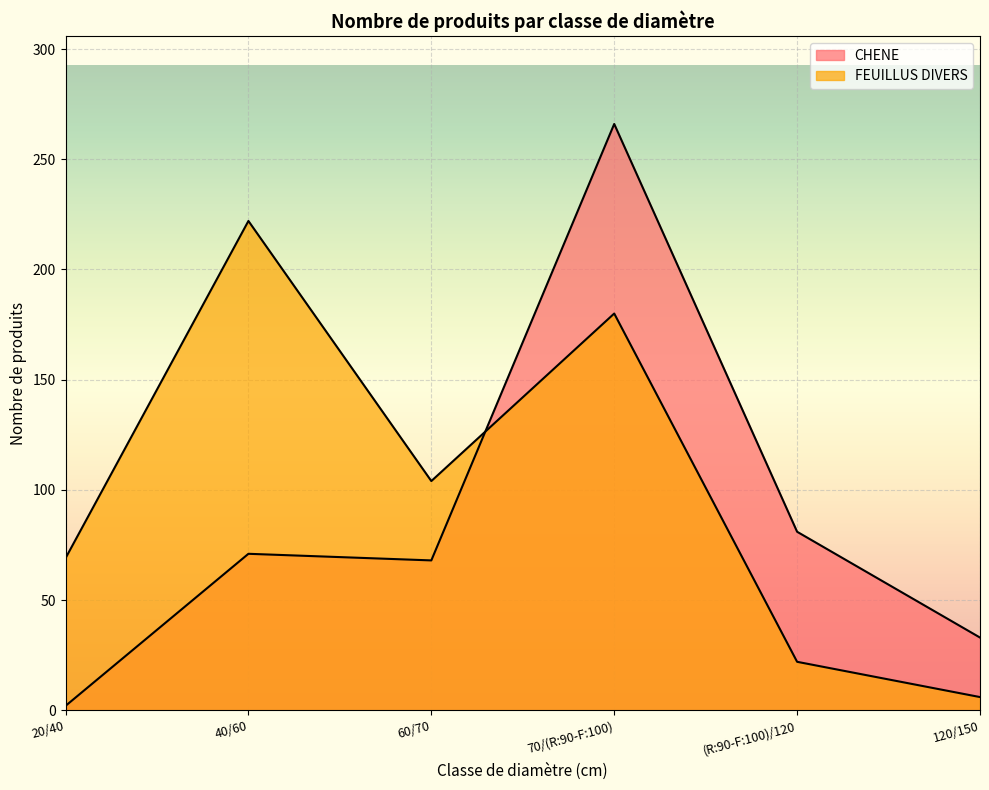

What is the greatest value displayed?

266